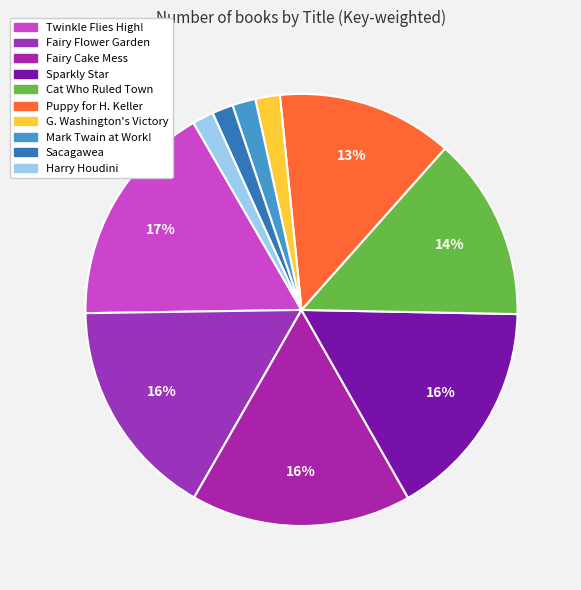

Count the number of slices in the pie.

10